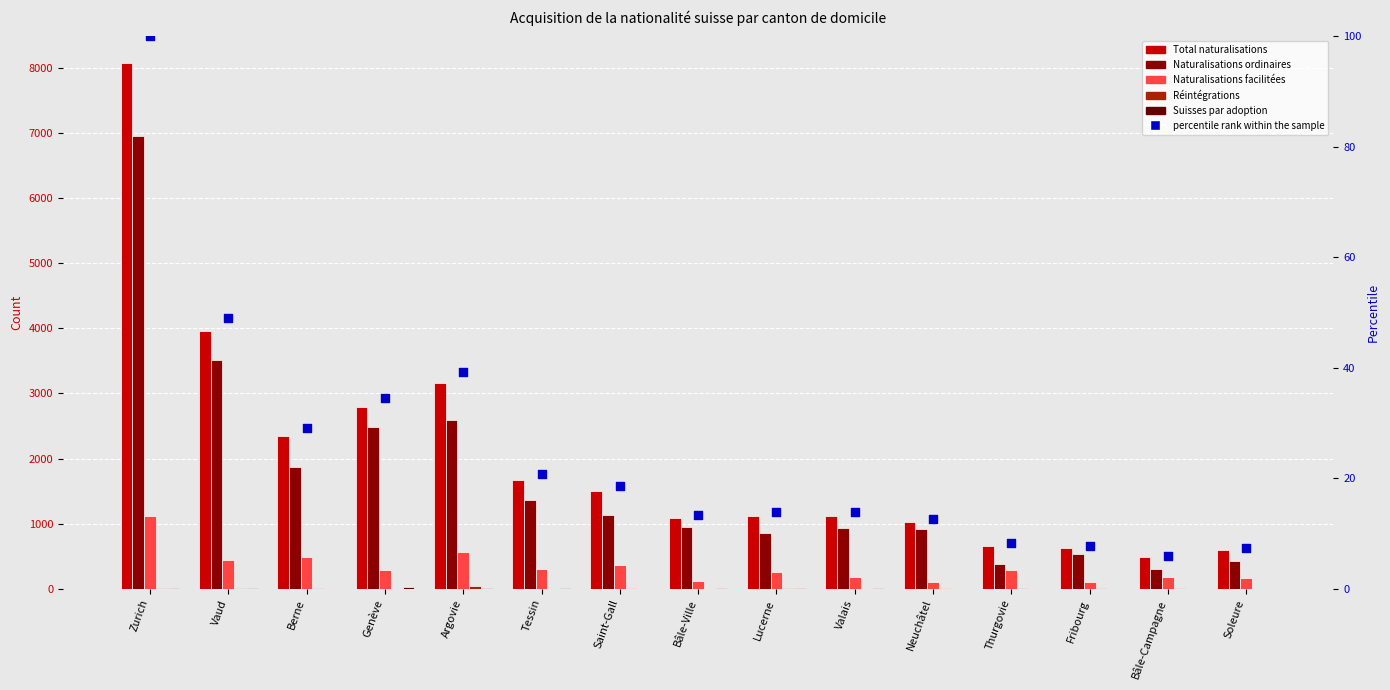

What are all the series names shown in the legend?

Total naturalisations, Naturalisations ordinaires, Naturalisations facilitées, Réintégrations, Suisses par adoption, percentile rank within the sample